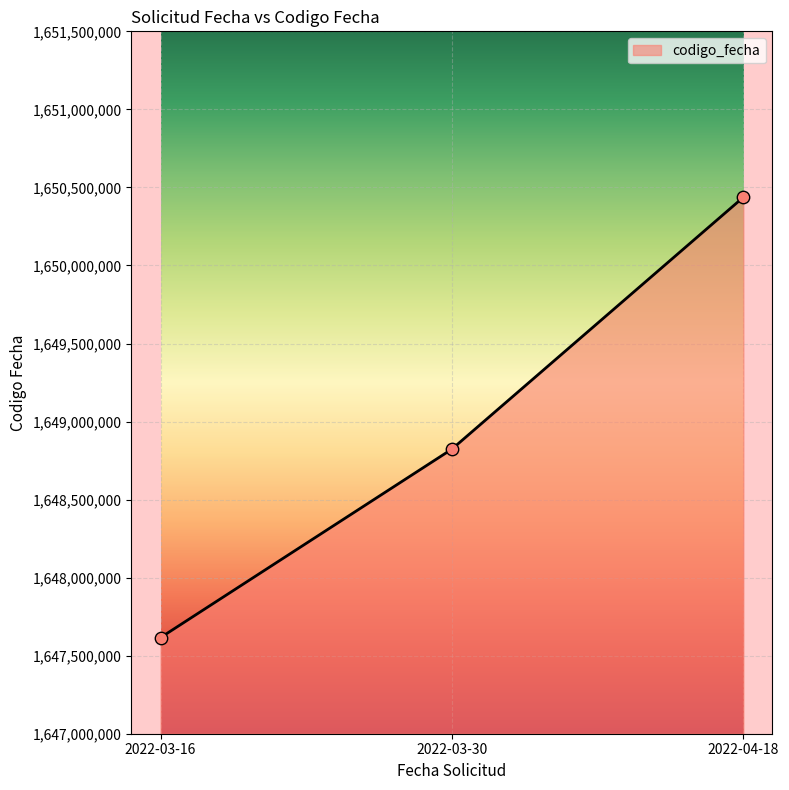

Which has a higher value, 2022-03-30 or 2022-04-18?

2022-04-18